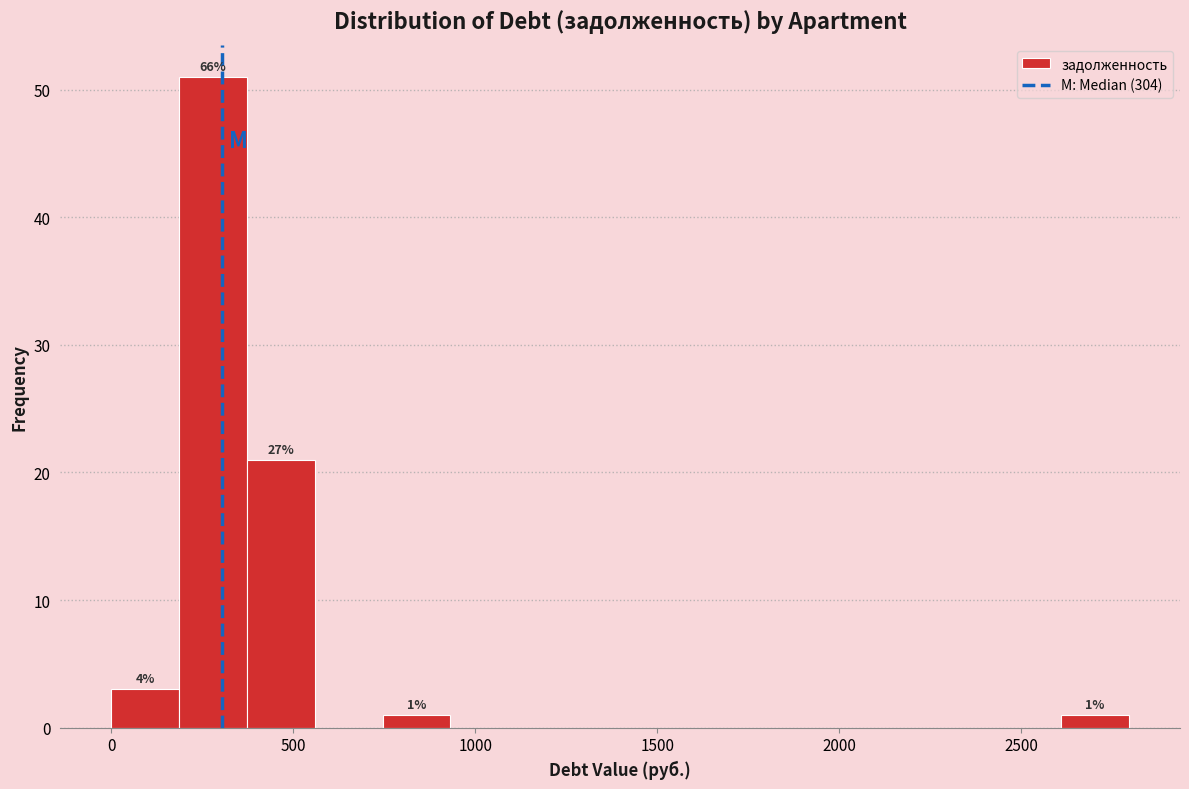

Around what value on the x-axis is the tallest bar? Give the approximate position of its centre, as read against the axis.

300